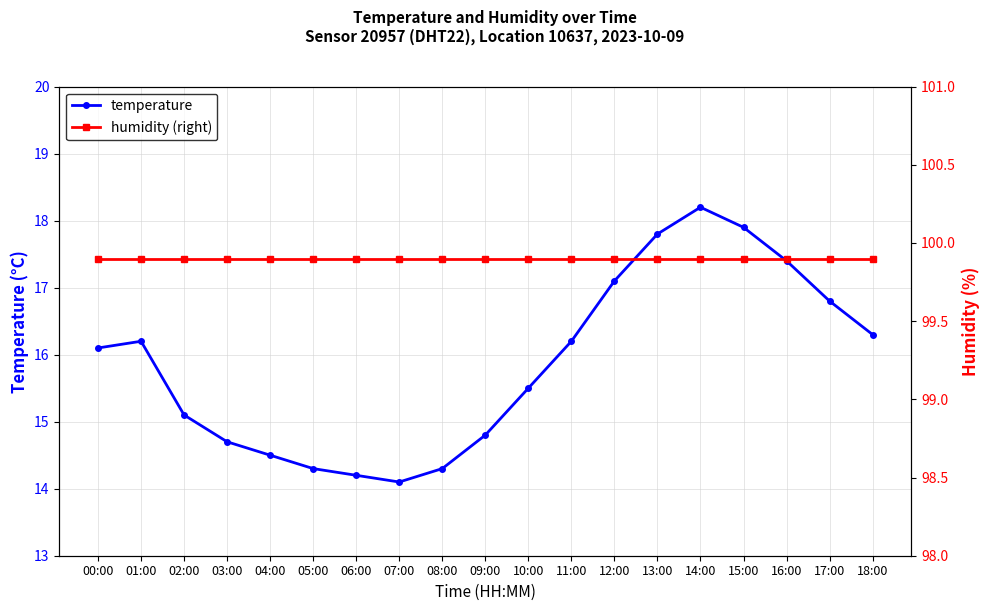

True or false: temperature and humidity (right) intersect in this chart.

False